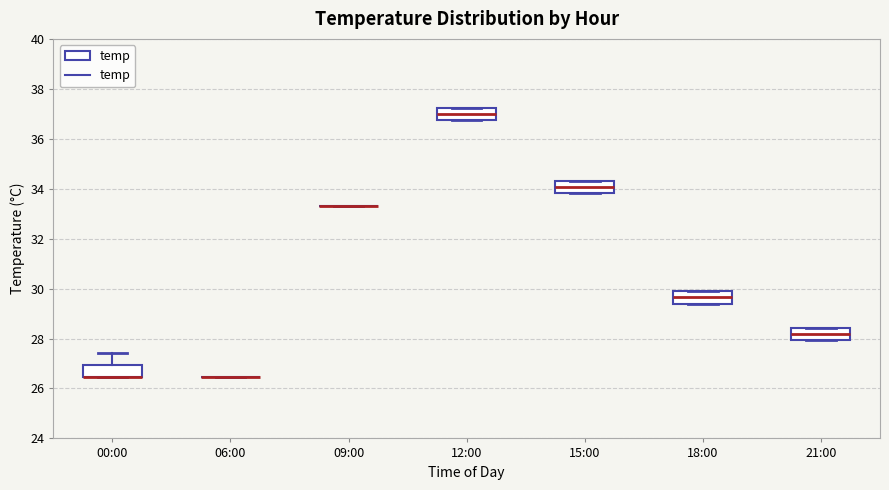

Reading left to right, transcribe this box plot: for each box, give where its median line is, the range the box spans, and where its two whiskers end, as read against the y-axis. The values are not printed on the chart, so give them approximately, as read against the axis.

00:00: median 26.4 (drawn on the box's lower edge), box 26.4 to 27.0, whiskers 26.4 to 27.4
06:00: box collapsed to a line at 26.4, whiskers 26.4 to 26.4
09:00: box collapsed to a line at 33.4, whiskers 33.4 to 33.4
12:00: median 37.0, box 36.8 to 37.2, whiskers 36.8 to 37.2
15:00: median 34.0, box 33.8 to 34.4, whiskers 33.8 to 34.4
18:00: median 29.6, box 29.4 to 29.8, whiskers 29.4 to 29.8
21:00: median 28.2, box 28.0 to 28.4, whiskers 28.0 to 28.4